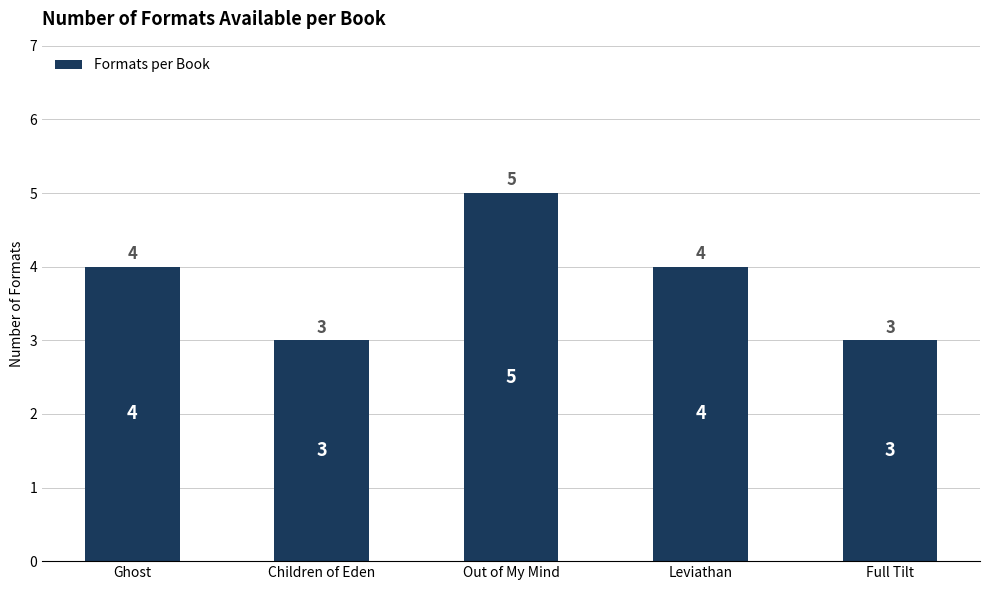

The chart shows a value of 2 at Ghost. True or false?

False